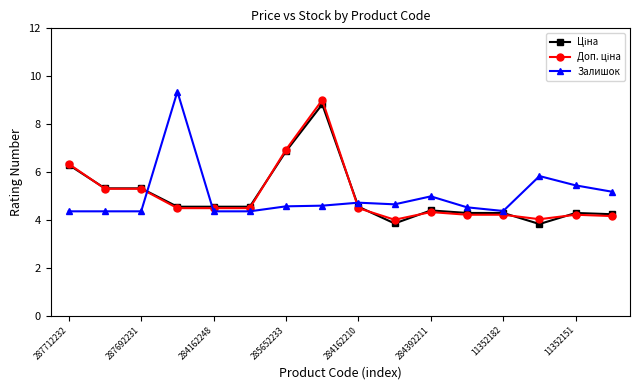

What is the smallest value displayed?

3.8